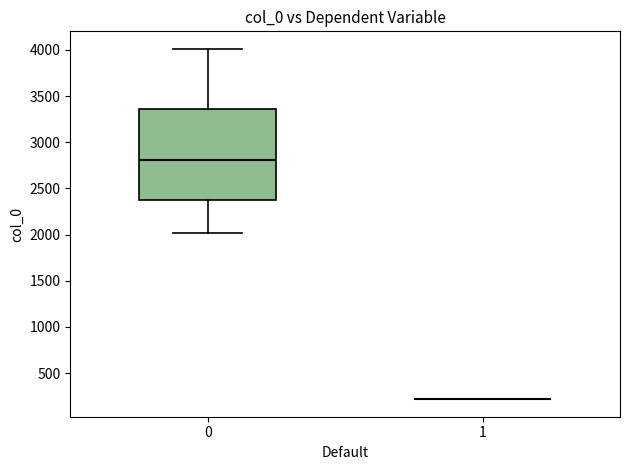

Comparing the boxes themselves (not the whiskers), which one is the tallest?

0